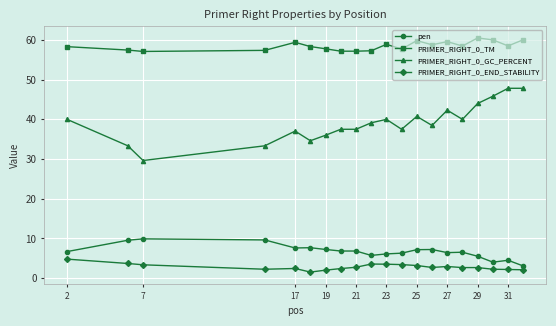

List the series in order of their peak value, lowest first.

PRIMER_RIGHT_0_END_STABILITY, pen, PRIMER_RIGHT_0_GC_PERCENT, PRIMER_RIGHT_0_TM